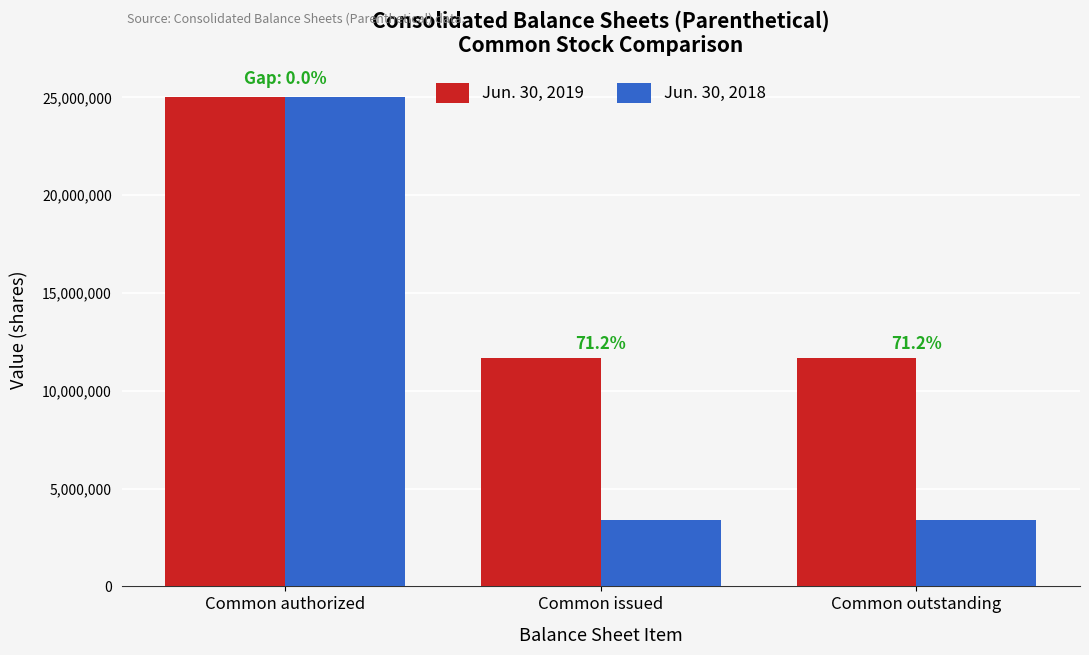

The Jun. 30, 2019 series shows 11689078 at Common outstanding. True or false?

True